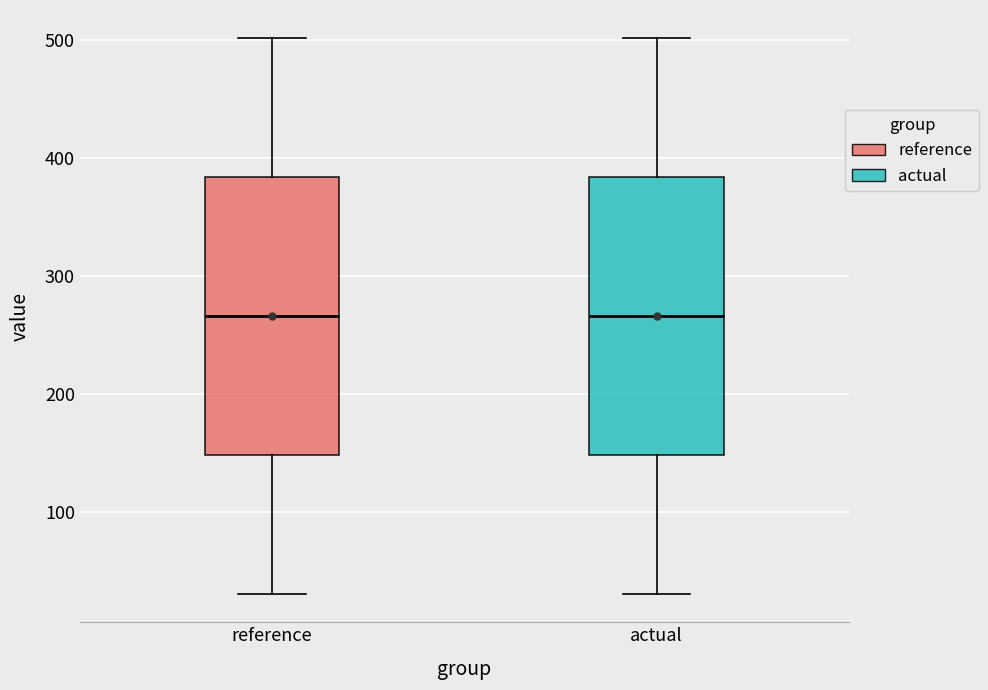

Reading left to right, transcribe this box plot: for each box, give where its median line is, the range the box spans, and where its two whiskers end, as read against the y-axis. The values are not printed on the chart, so give them approximately, as read against the axis.

reference: median 270, box 150 to 380, whiskers 30 to 500
actual: median 270, box 150 to 380, whiskers 30 to 500